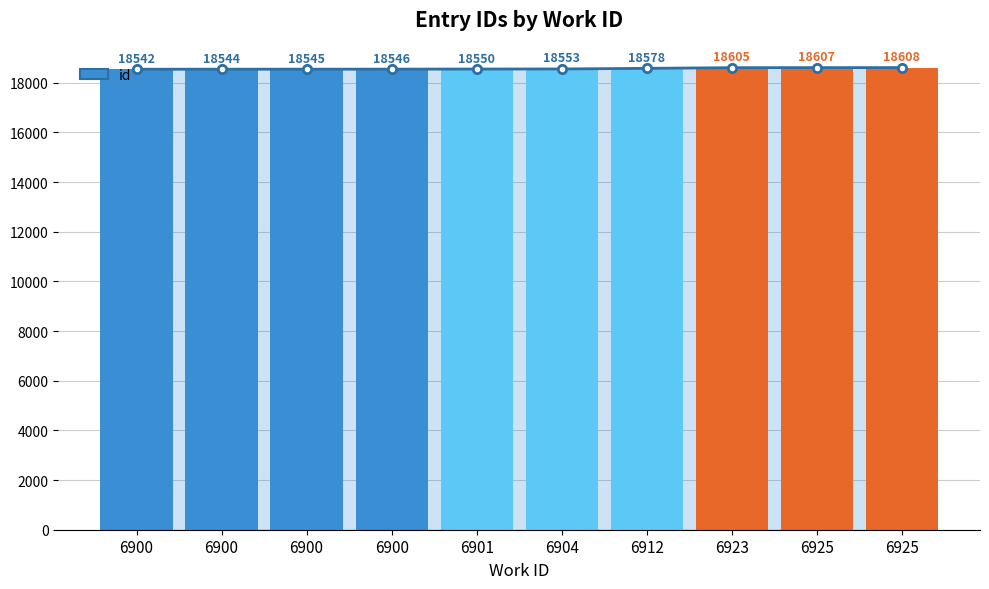

Are the bars horizontal?

No